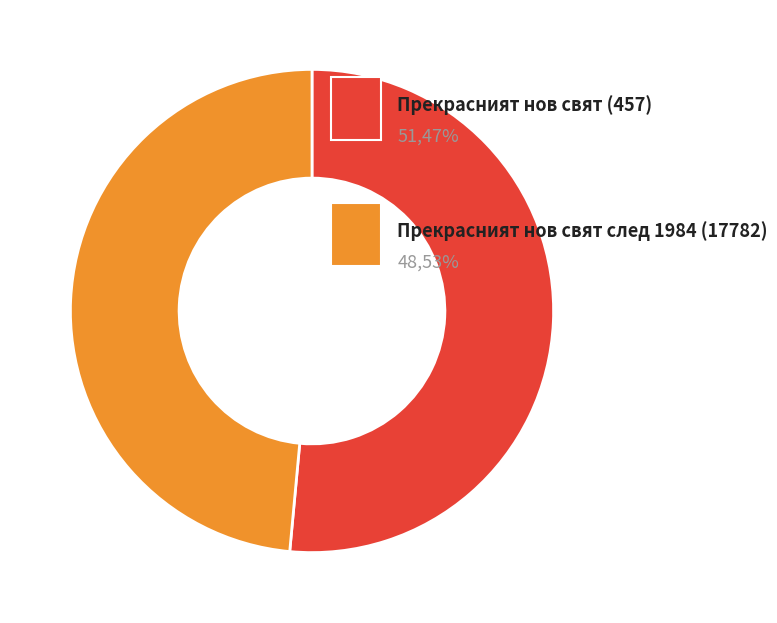

Is there any slice that represents more than half of the pie?

Yes